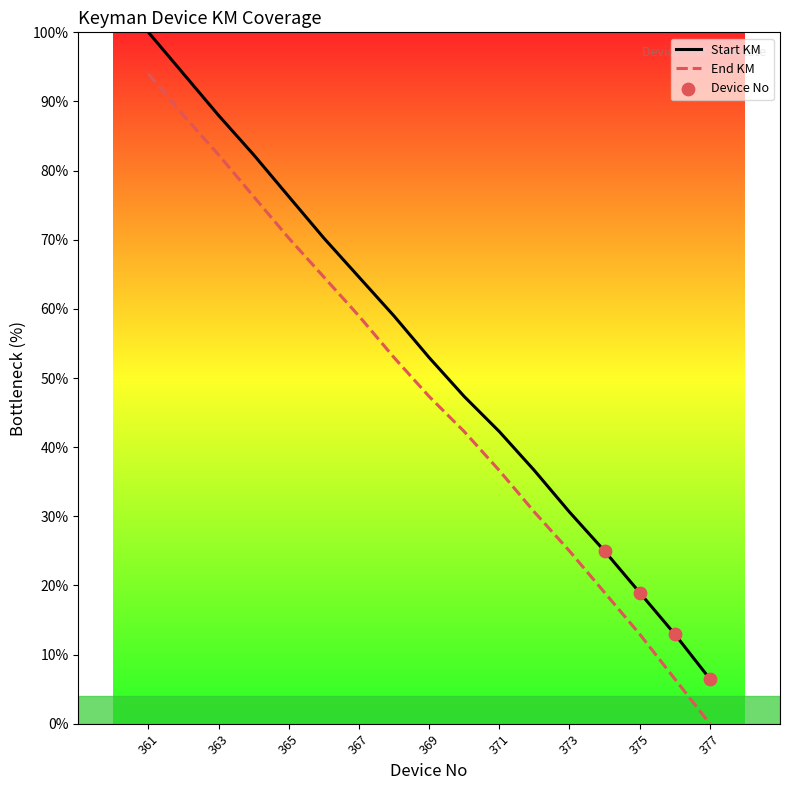

At how many categories does at least one series exceed 93?

2